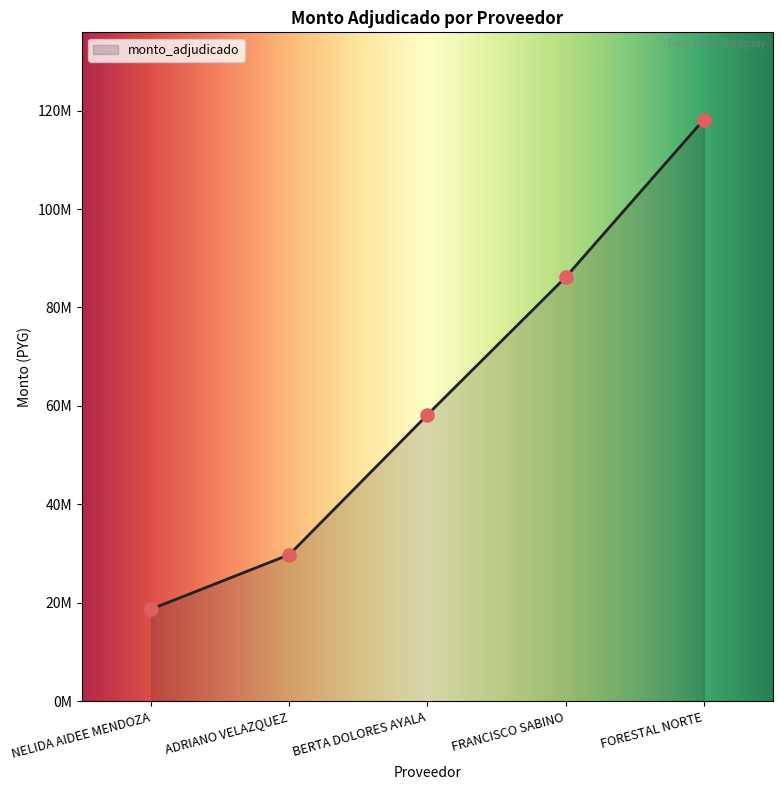

Which has a higher value, NELIDA AIDEE MENDOZA or FORESTAL NORTE?

FORESTAL NORTE